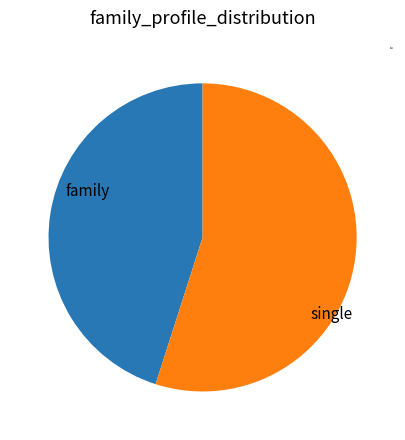

What is the ratio of the value at family to the value at single?

0.8